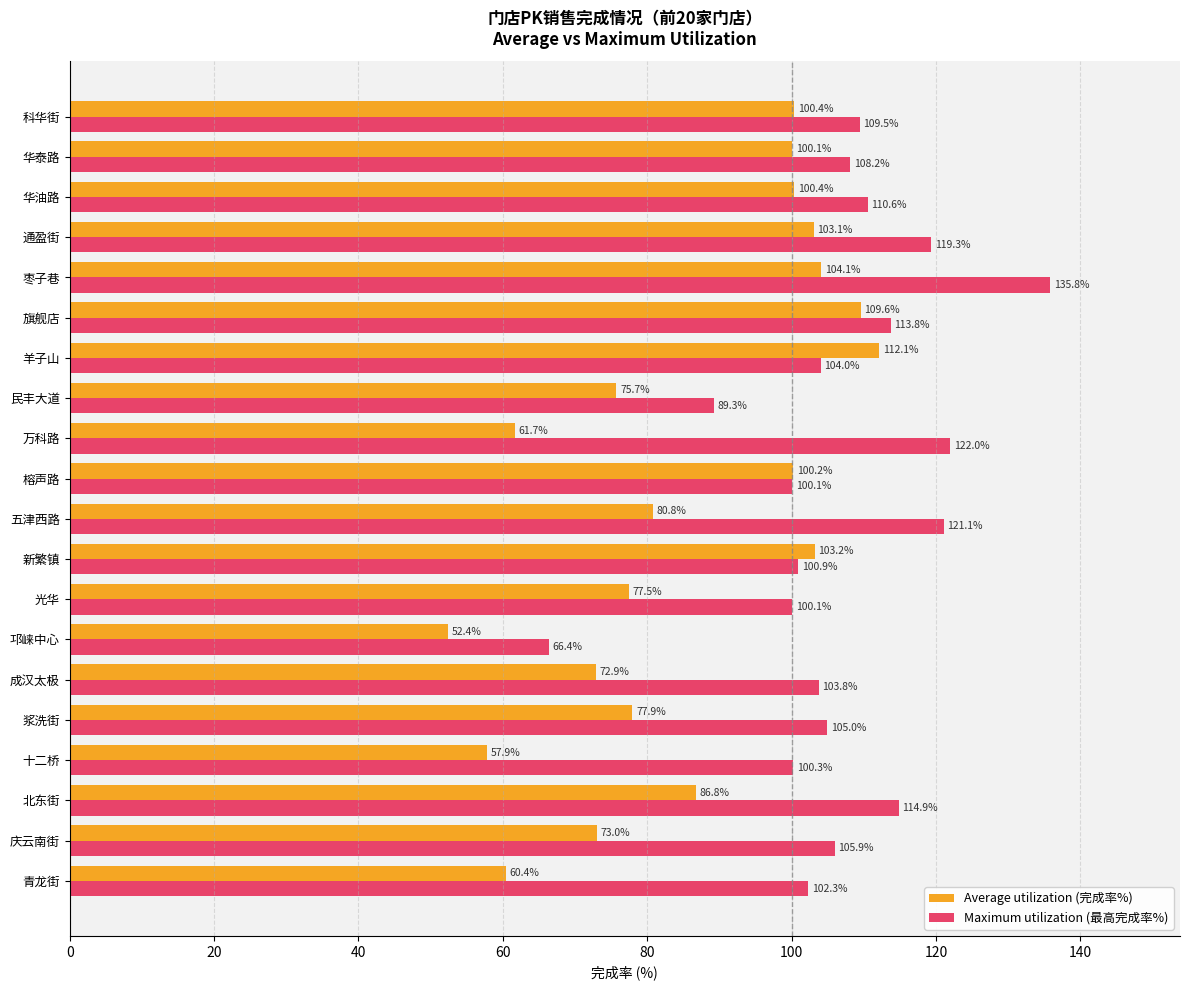

How many data points does each series have?

20